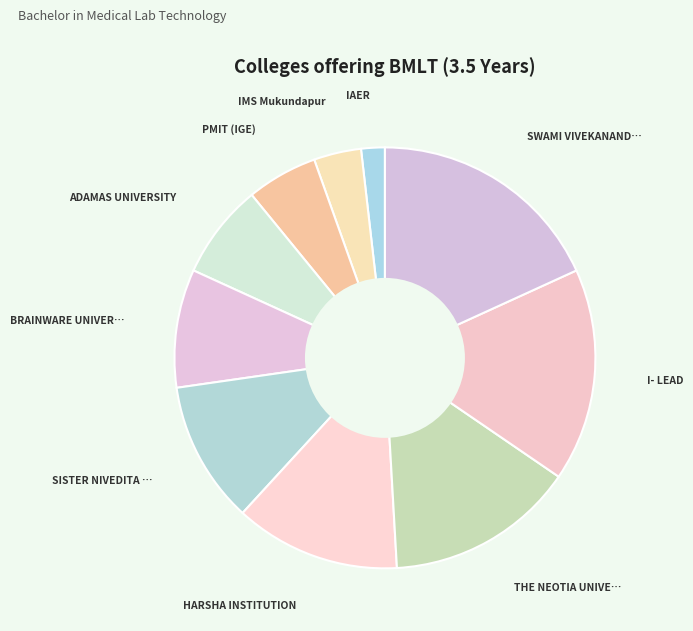

Which slice is the largest?

SWAMI VIVEKANANDA UNIVERSITY